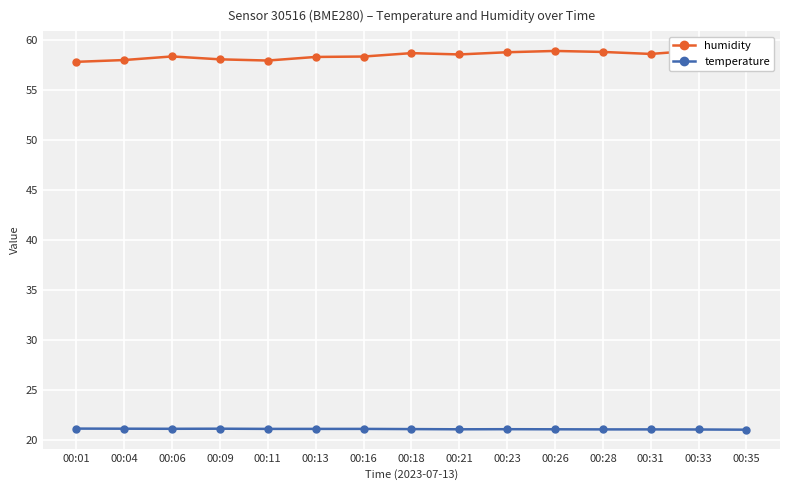

Reading left to right, list all the values displayed in this chart.

humidity: 00:01=57.8	00:04=58.0	00:06=58.4	00:09=58.1	00:11=58.0	00:13=58.3	00:16=58.4	00:18=58.7	00:21=58.6	00:23=58.8	00:26=58.9	00:28=58.8	00:31=58.6	00:33=59.0	00:35=58.6
temperature: 00:01=21.1	00:04=21.1	00:06=21.1	00:09=21.1	00:11=21.1	00:13=21.1	00:16=21.1	00:18=21.1	00:21=21.1	00:23=21.1	00:26=21.1	00:28=21.1	00:31=21.1	00:33=21.1	00:35=21.0